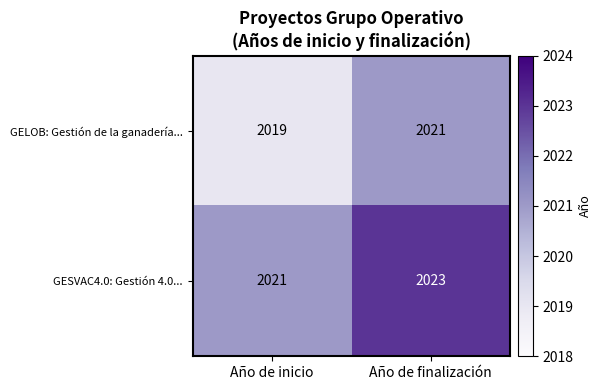

Read the GESVAC4.0: Gestión 4.0... value at Año de inicio.

2021